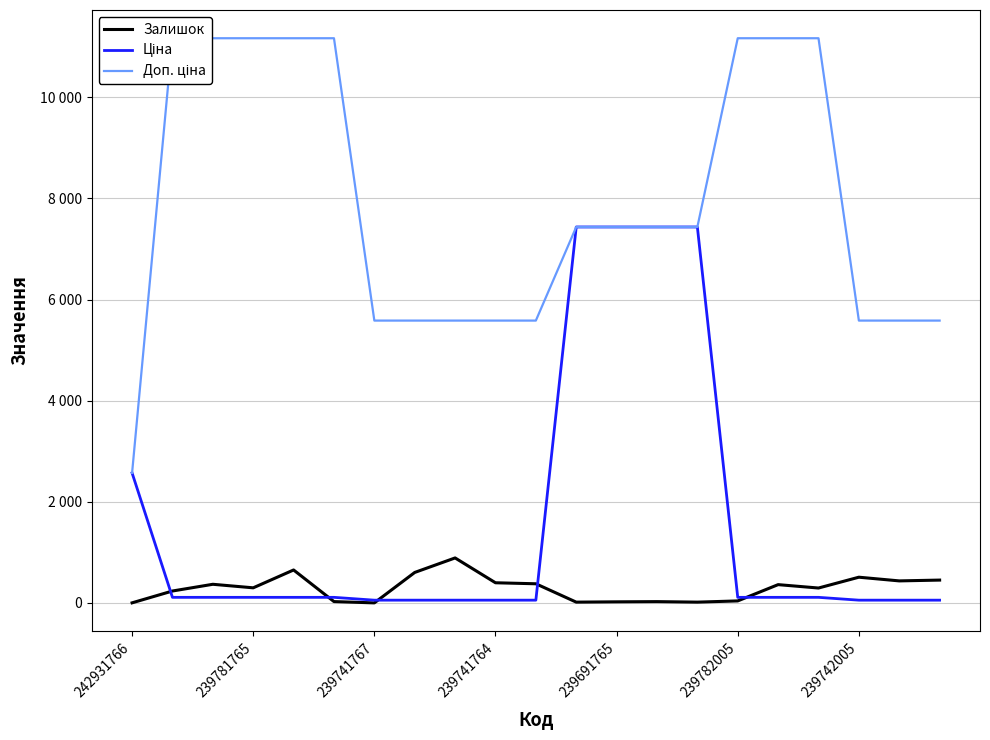

How many times do Доп. ціна and Ціна cross each other?

1